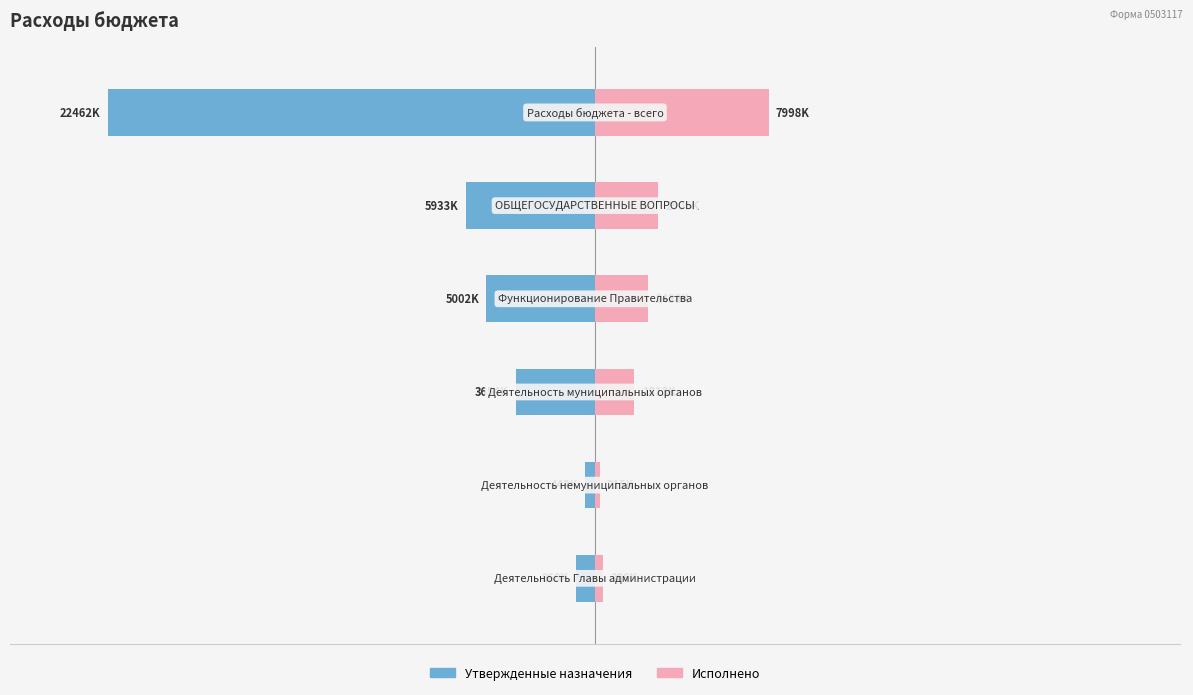

Is it true that Исполнено equals 53.0 at −150?

False